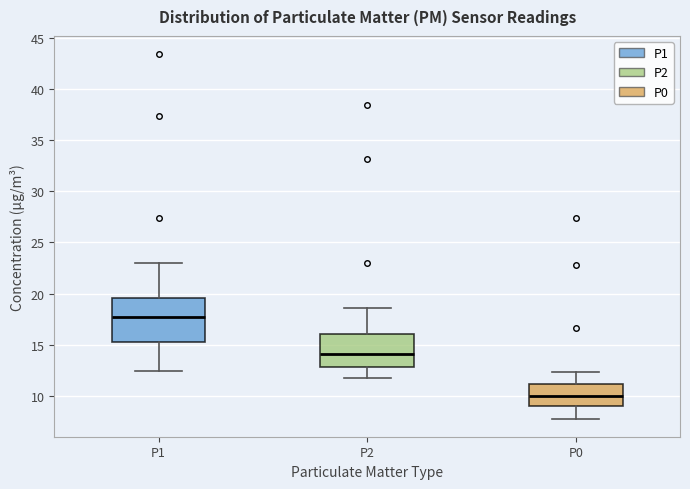

Comparing the boxes themselves (not the whiskers), which one is the tallest?

P1